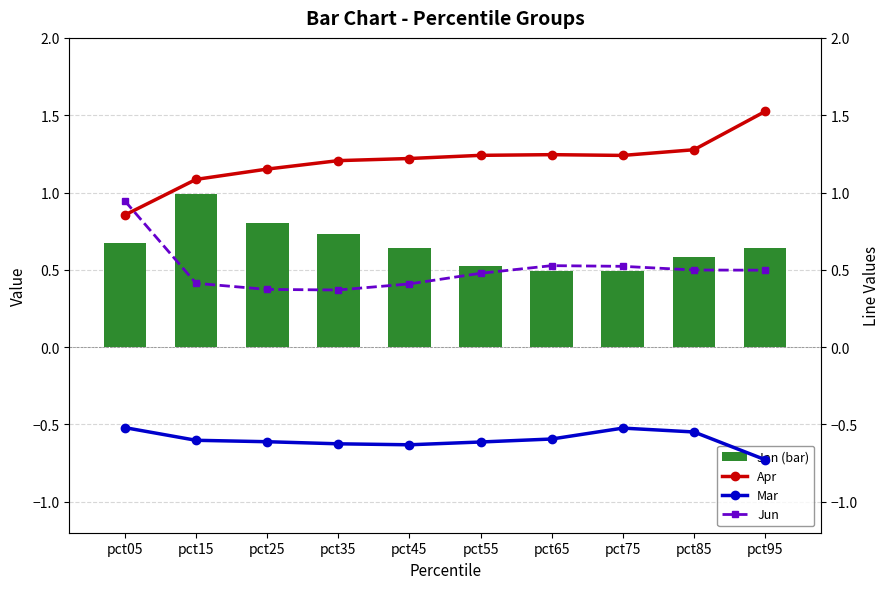

Which series has the widest spread of values?

Apr